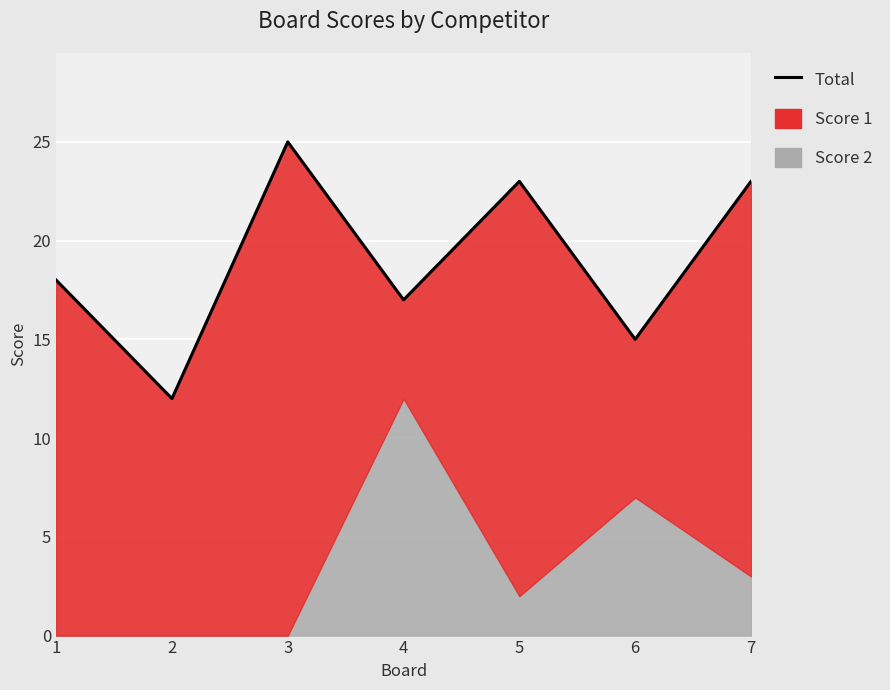

What is the change in value from 4 to 6?

-2